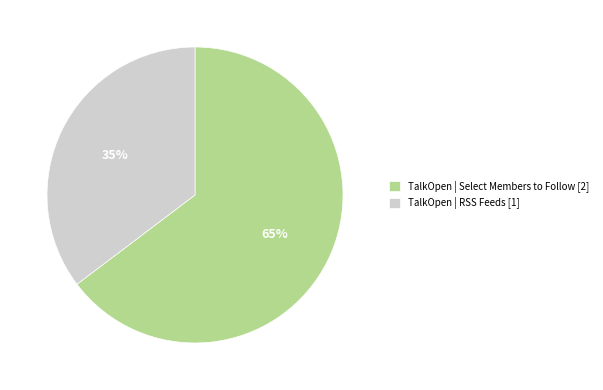

To the nearest percent, what portion does TalkOpen | Select Members to Follow represent?

65%